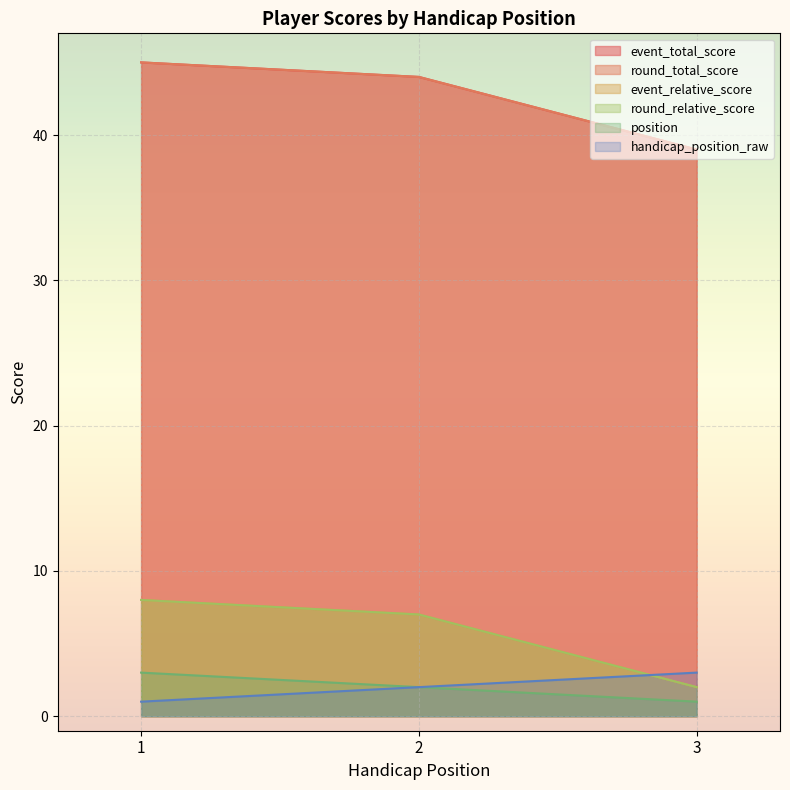

How many values in the handicap_position_raw series are below 2?

1